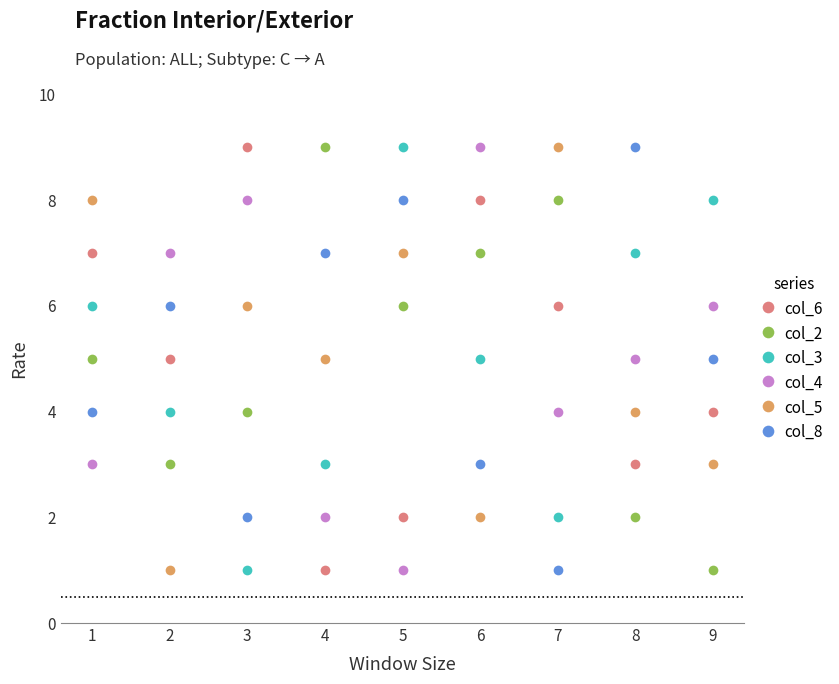

Does the chart have visible grid lines?

No